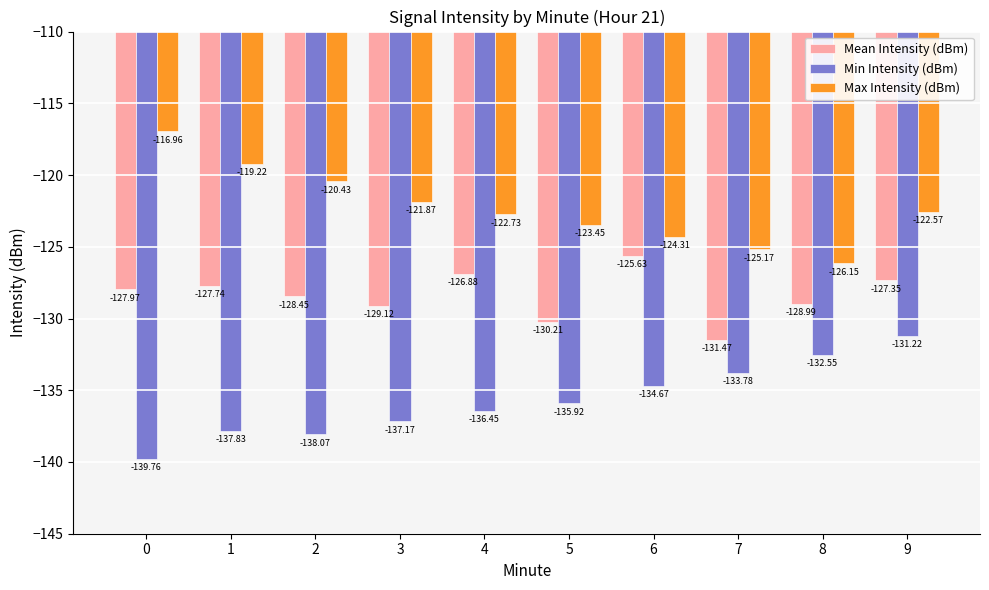

How many values in the Max Intensity (dBm) series are below -122?

6